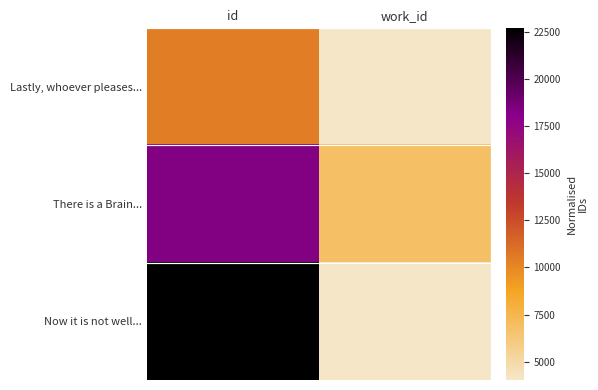

Reading left to right, extract all data points from this chart.

Lastly, whoever pleases...: id=10423	work_id=4024
There is a Brain...: id=18334	work_id=6830
Now it is not well...: id=22722	work_id=4024